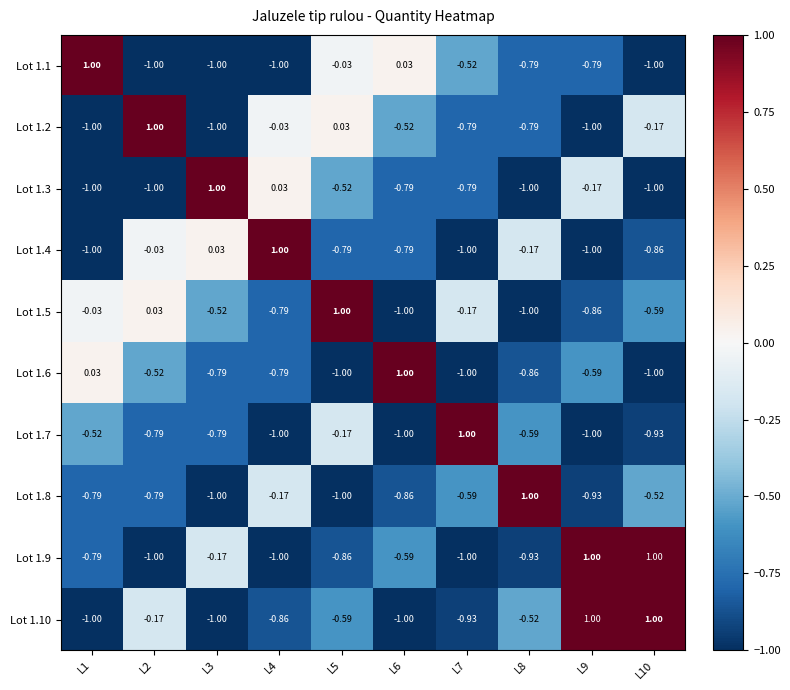

Is the value of Lot 1.3 at L1 greater than the value of Lot 1.7 at L10?

No